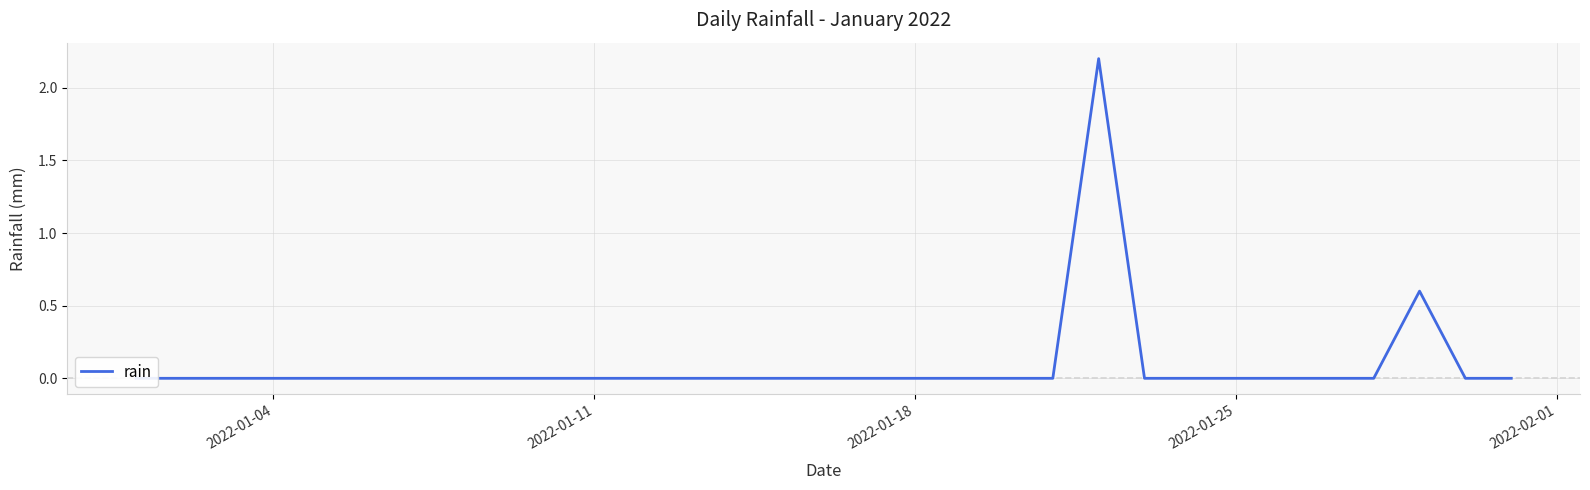

What is the difference between the maximum and minimum values?

2.2